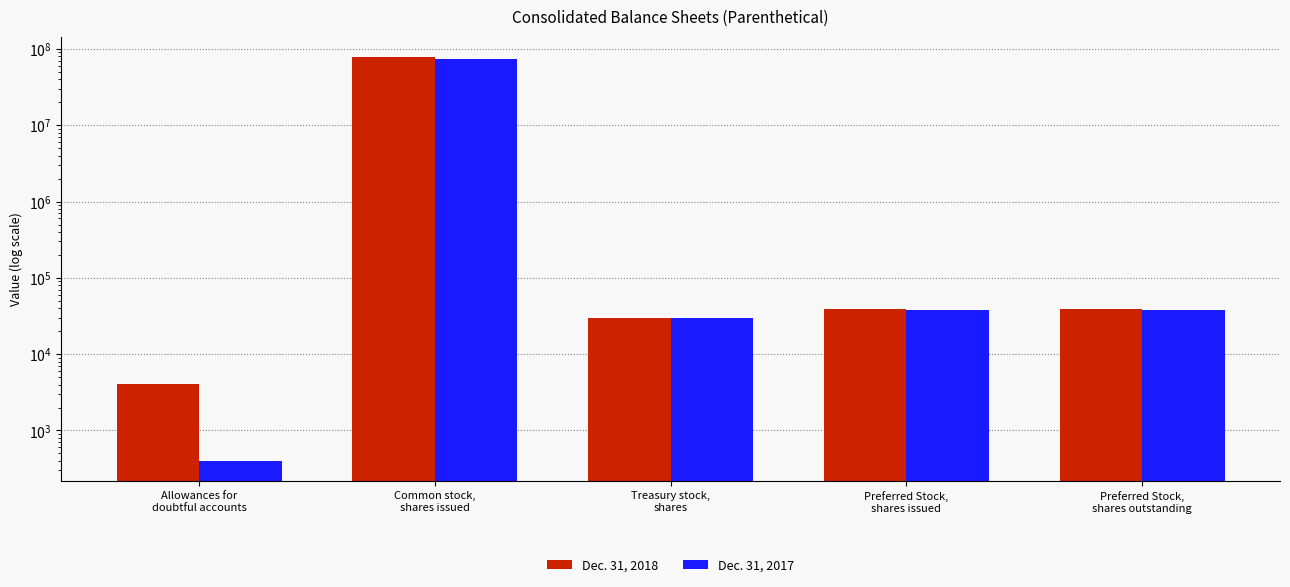

Rank the series by their average value, from highest to lowest.

Dec. 31, 2018, Dec. 31, 2017